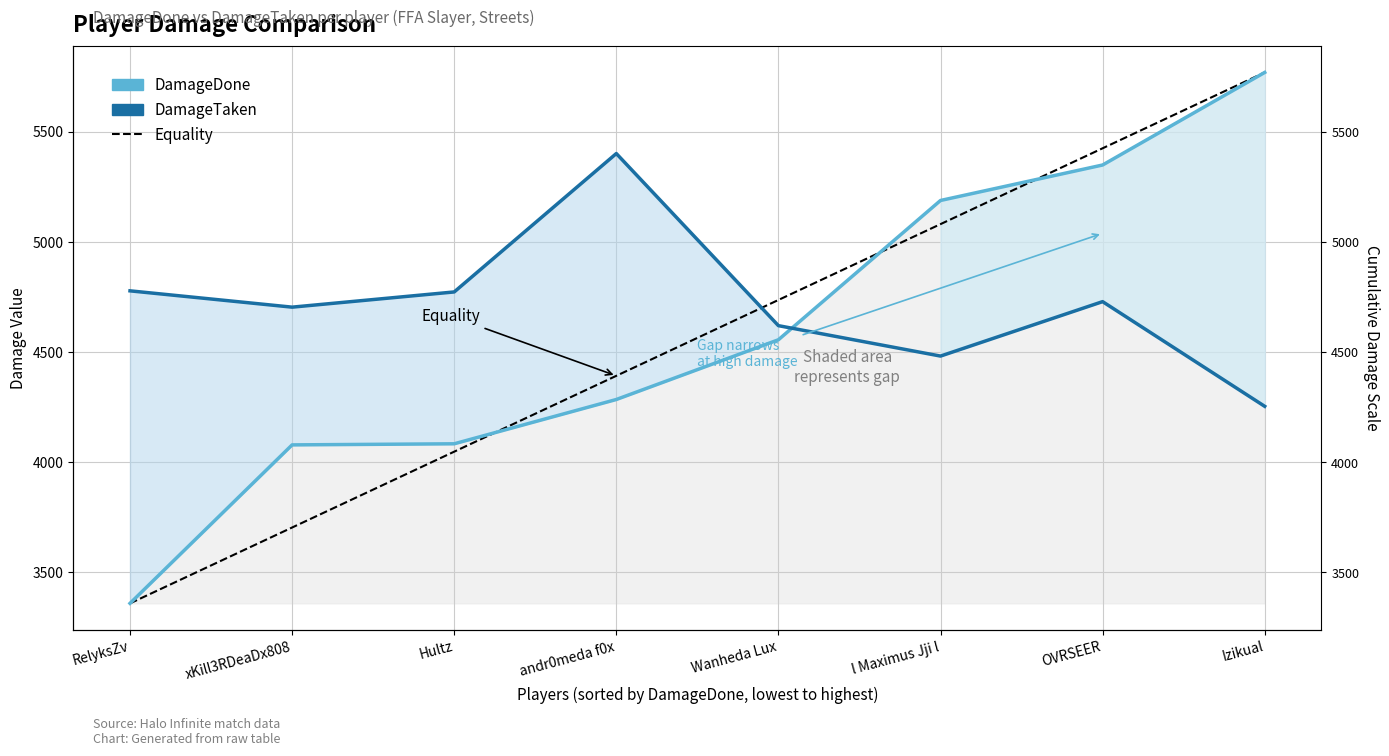

Does the chart display data point markers on the line(s)?

No